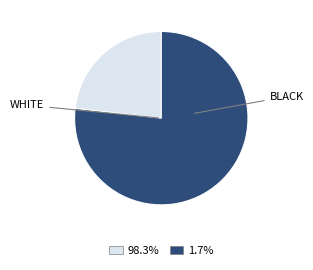

Is there a majority slice in this chart?

Yes